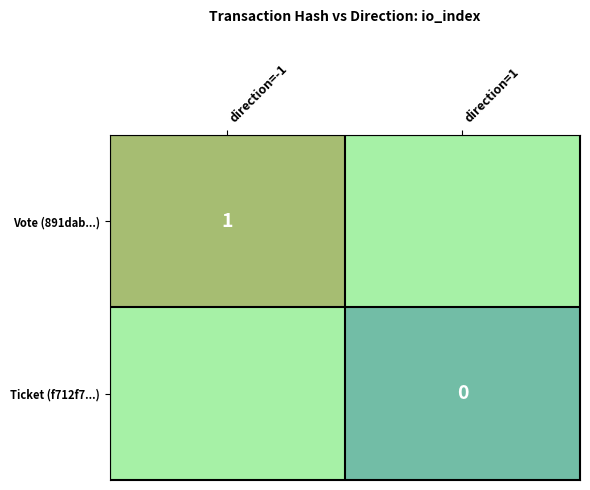

The value of Vote (891dab...) at direction=1 is 0. True or false?

False